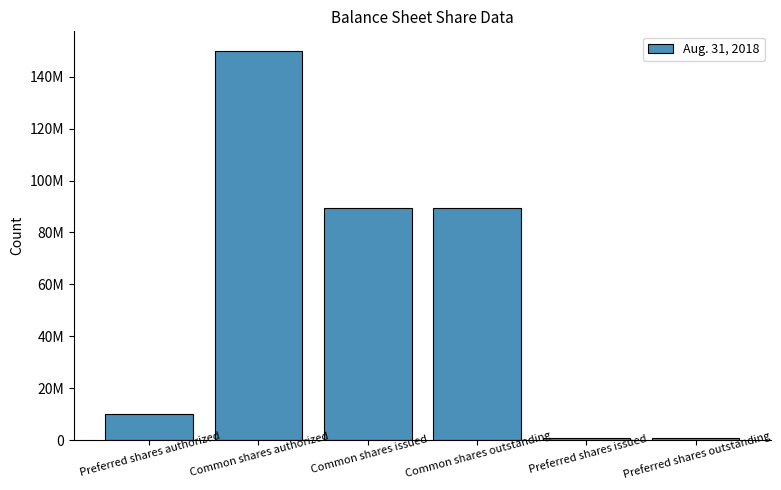

Reading right to left, list all the values displayed in this chart.

Preferred shares outstanding=1000000	Preferred shares issued=1000000	Common shares outstanding=89443013	Common shares issued=89443013	Common shares authorized=150000000	Preferred shares authorized=10000000